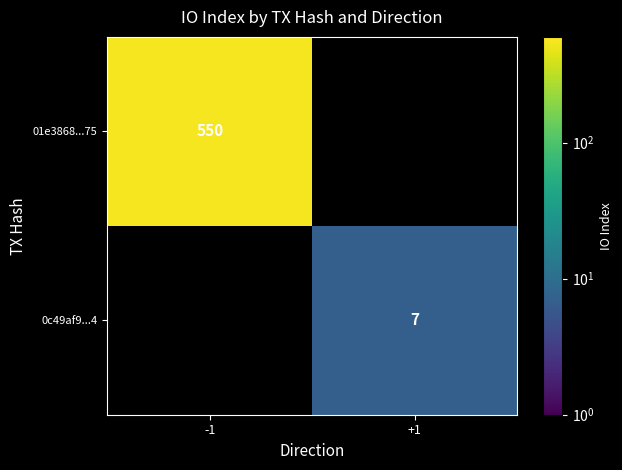

How many distinct data groups are displayed?

2